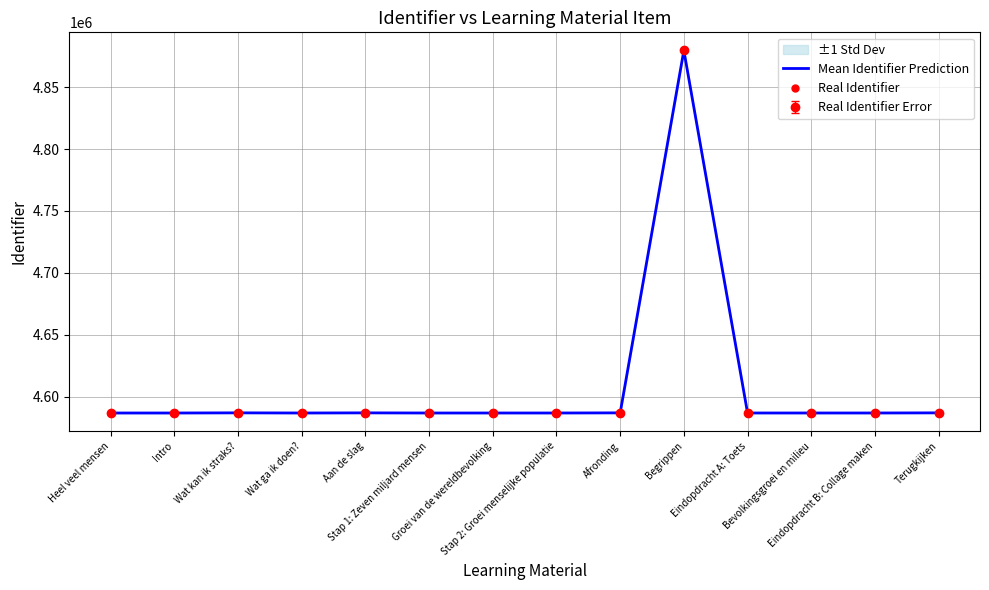

At which category is the sum across all series the highest?

Begrippen